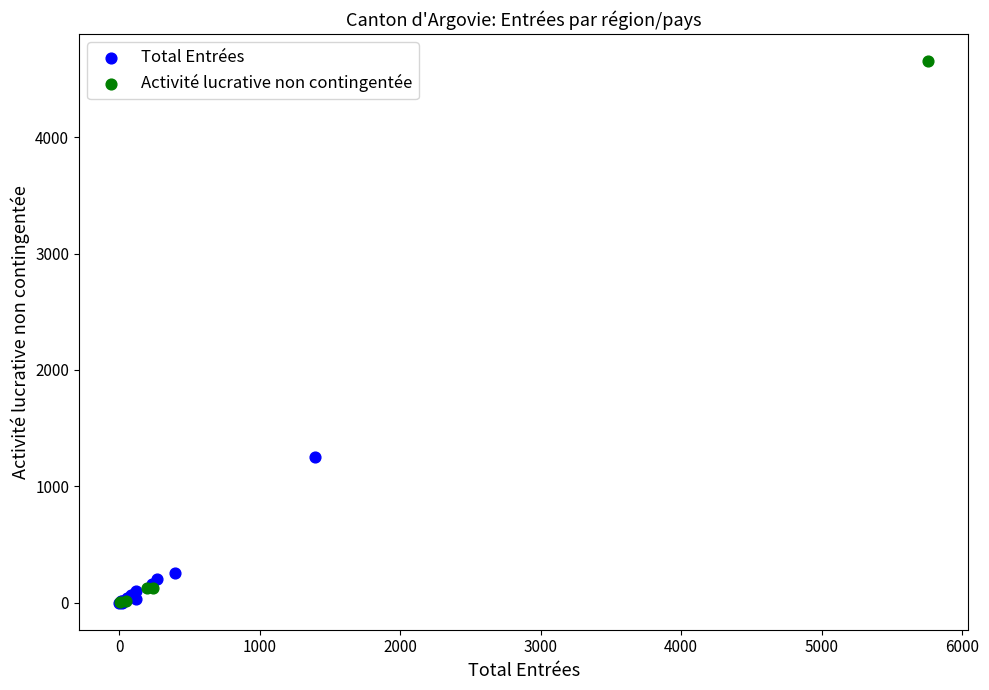

Which series contains the highest Y value?

Activité lucrative non contingentée